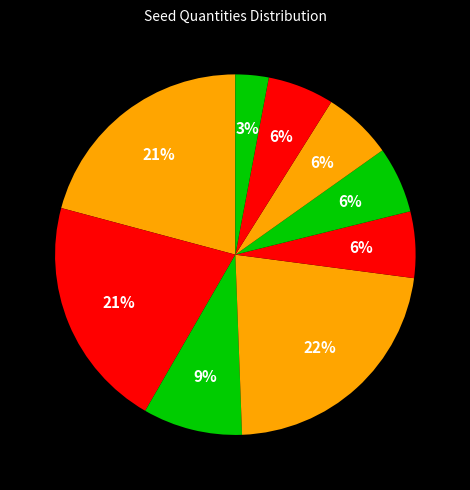

Is there any slice that represents more than half of the pie?

No